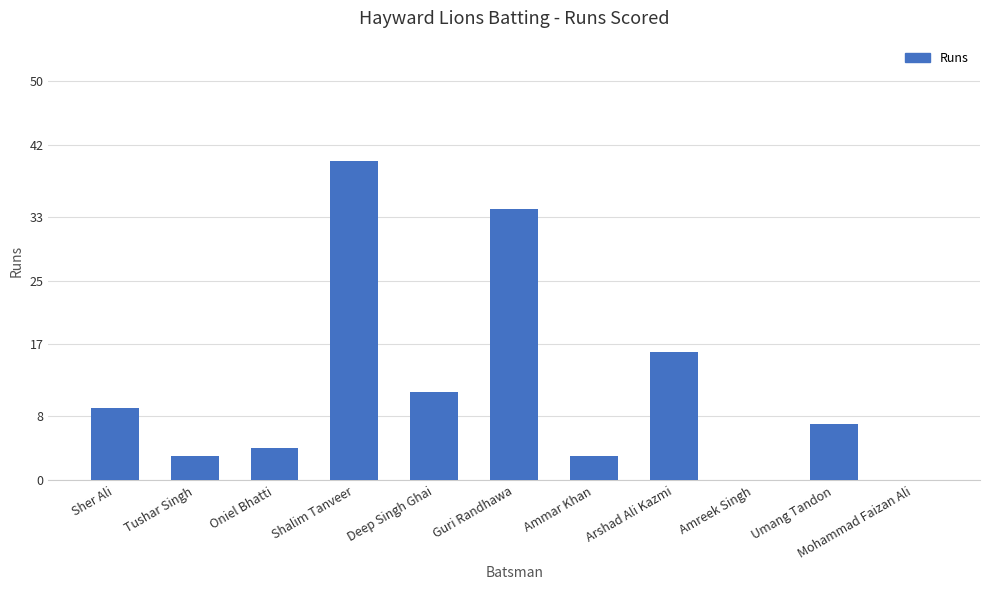

Are the bars horizontal?

No